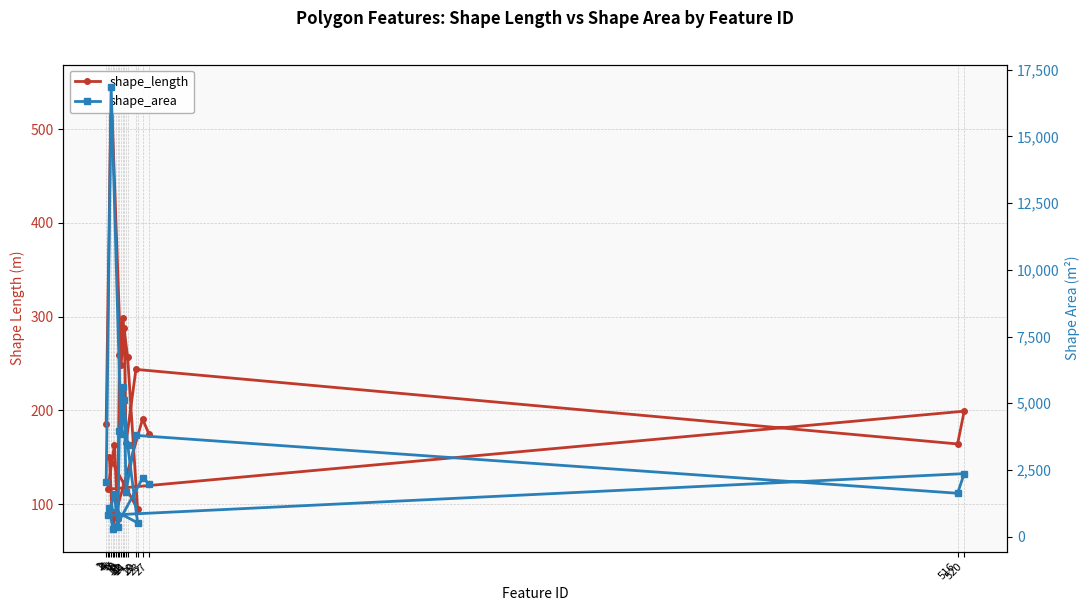

Where is shape_area nearest to the value 8568?

11